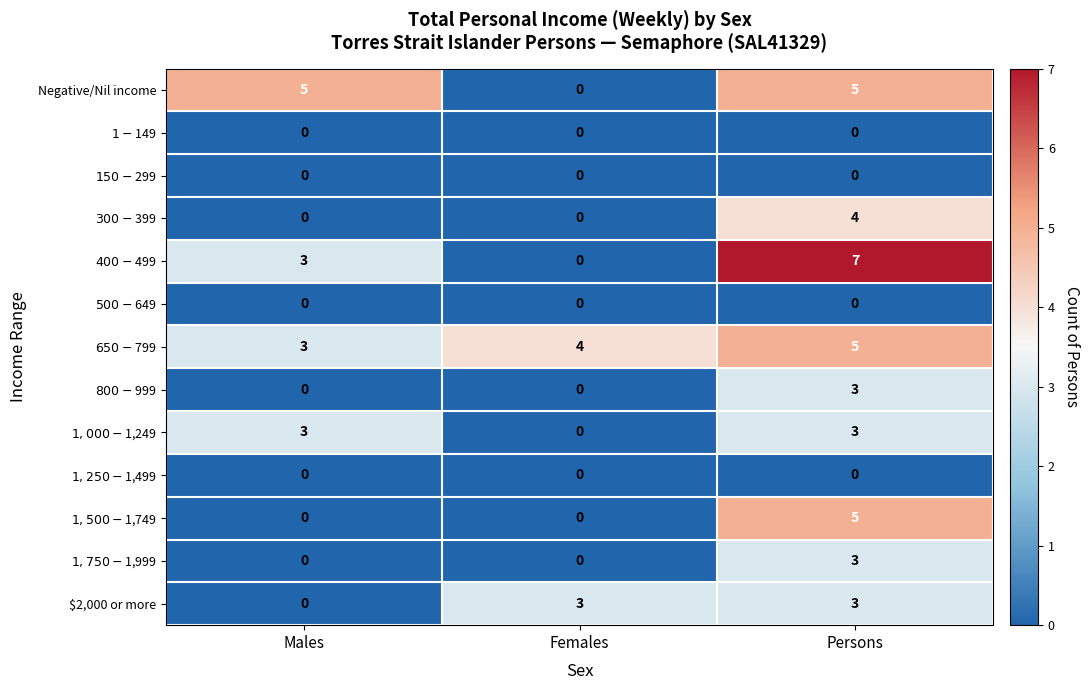

How many $2,000 or more values are between 0 and 3?

3